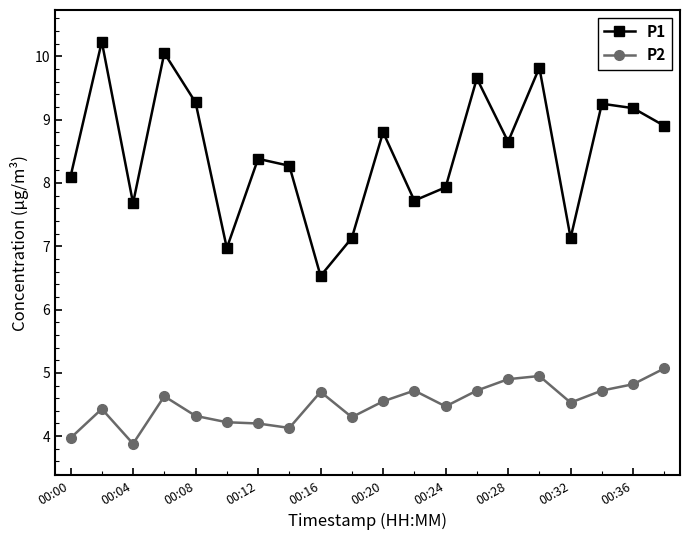

How many distinct data groups are displayed?

2